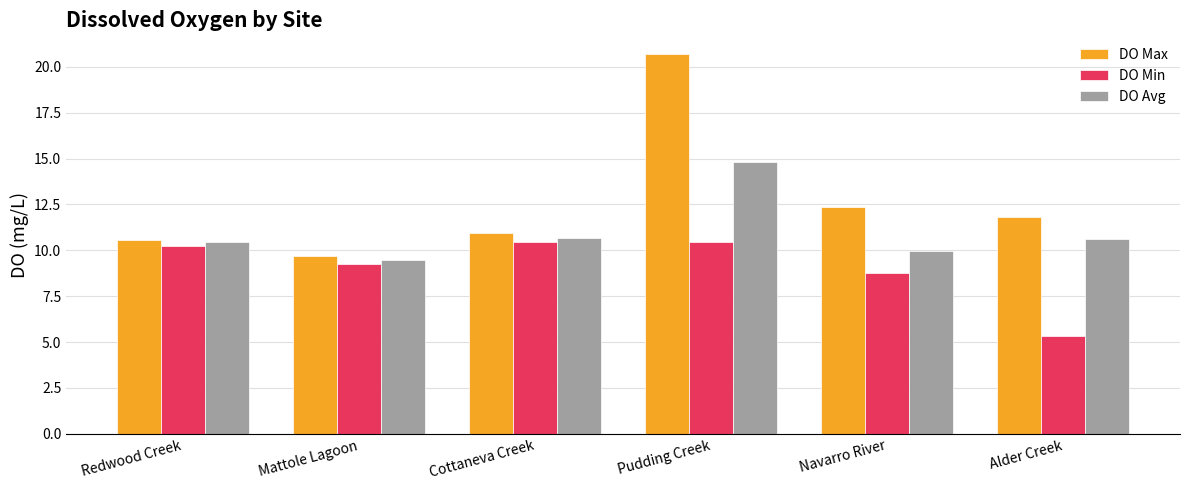

What is the total value across all series at Mattole Lagoon?

28.4